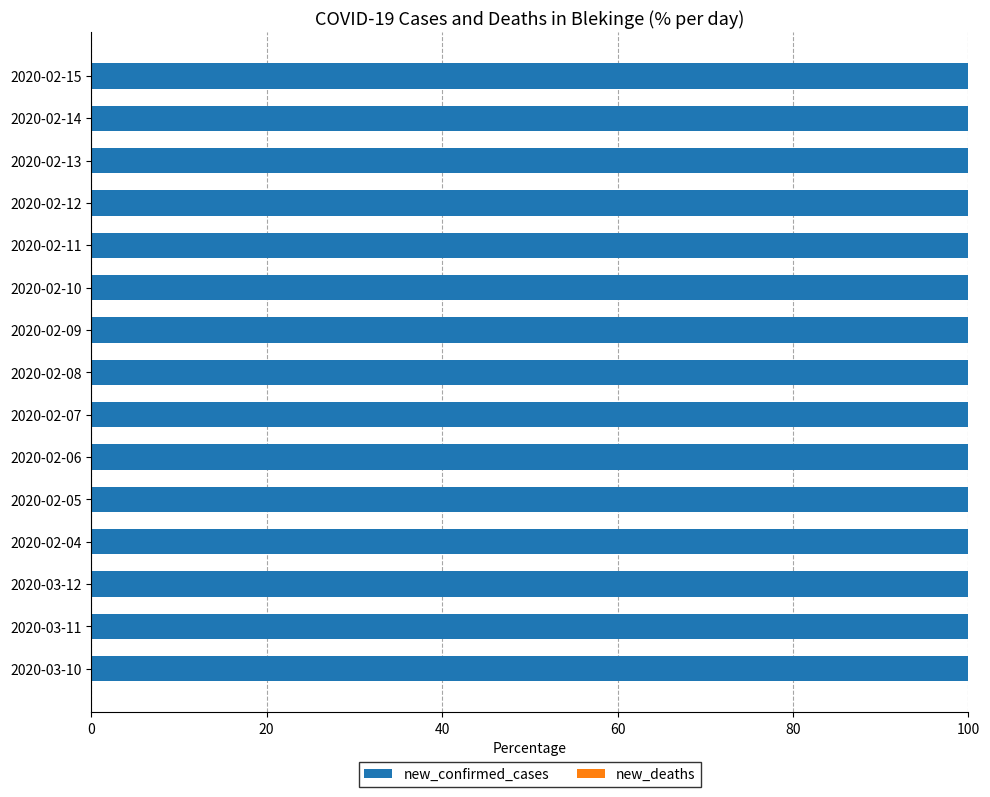

Which category has the lowest value in the new_deaths series?

2020-02-04